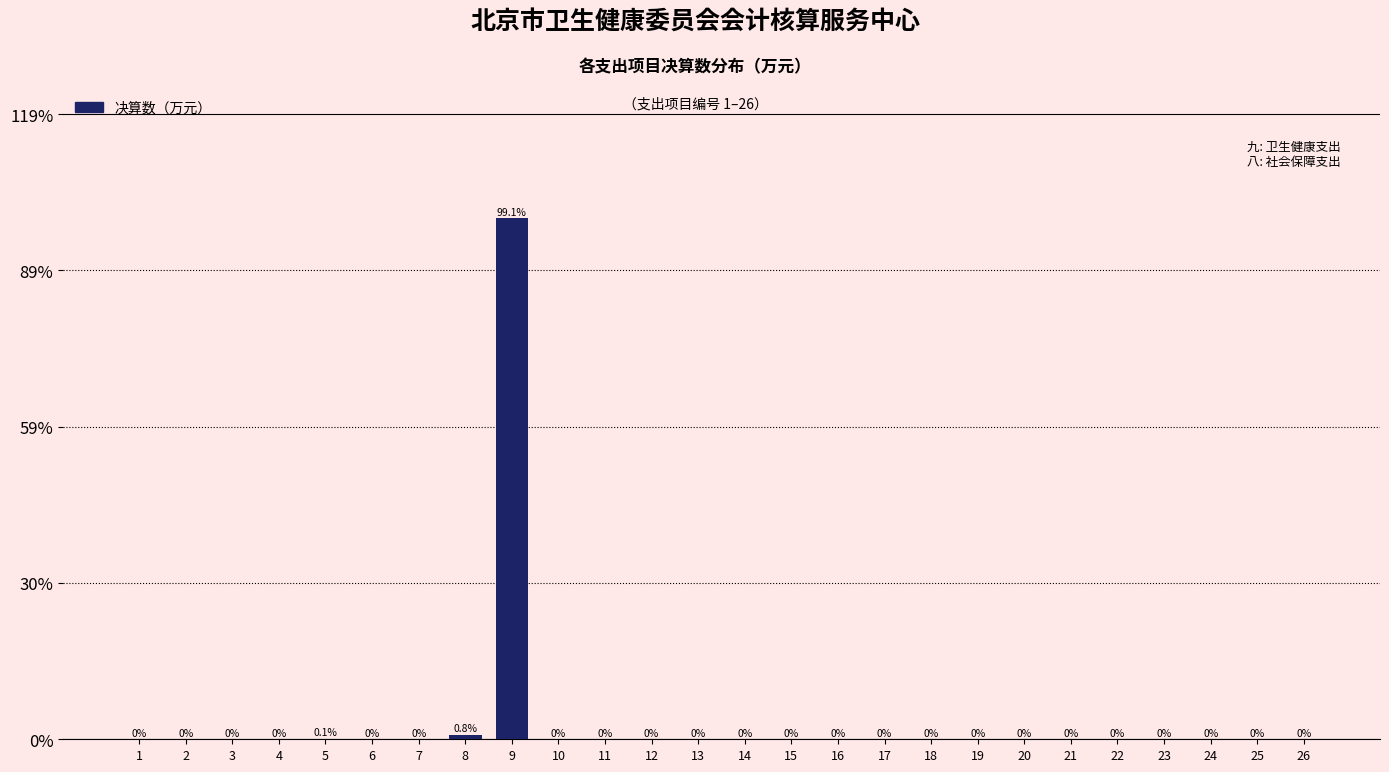

Reading left to right, what are all the values shown in this chart?

1=0.0	2=0.0	3=0.0	4=0.0	5=0.1	6=0.0	7=0.0	8=0.8	9=99.1	10=0.0	11=0.0	12=0.0	13=0.0	14=0.0	15=0.0	16=0.0	17=0.0	18=0.0	19=0.0	20=0.0	21=0.0	22=0.0	23=0.0	24=0.0	25=0.0	26=0.0